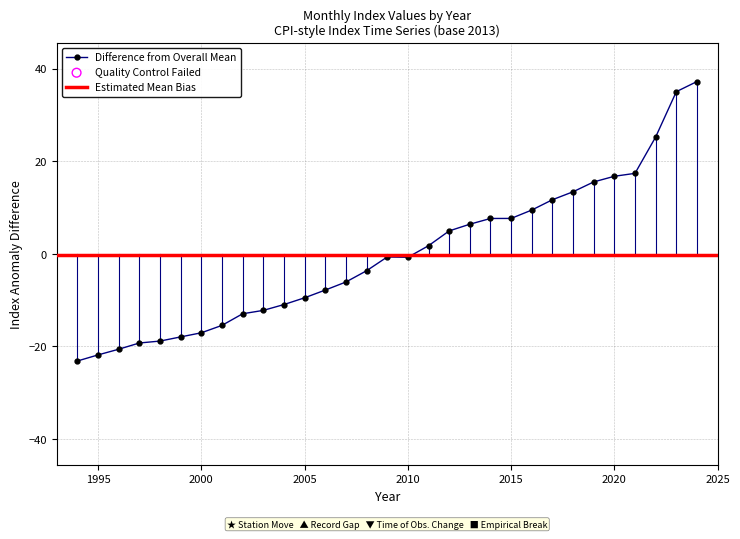

What is the highest value of the Difference from Overall Mean series?

37.2